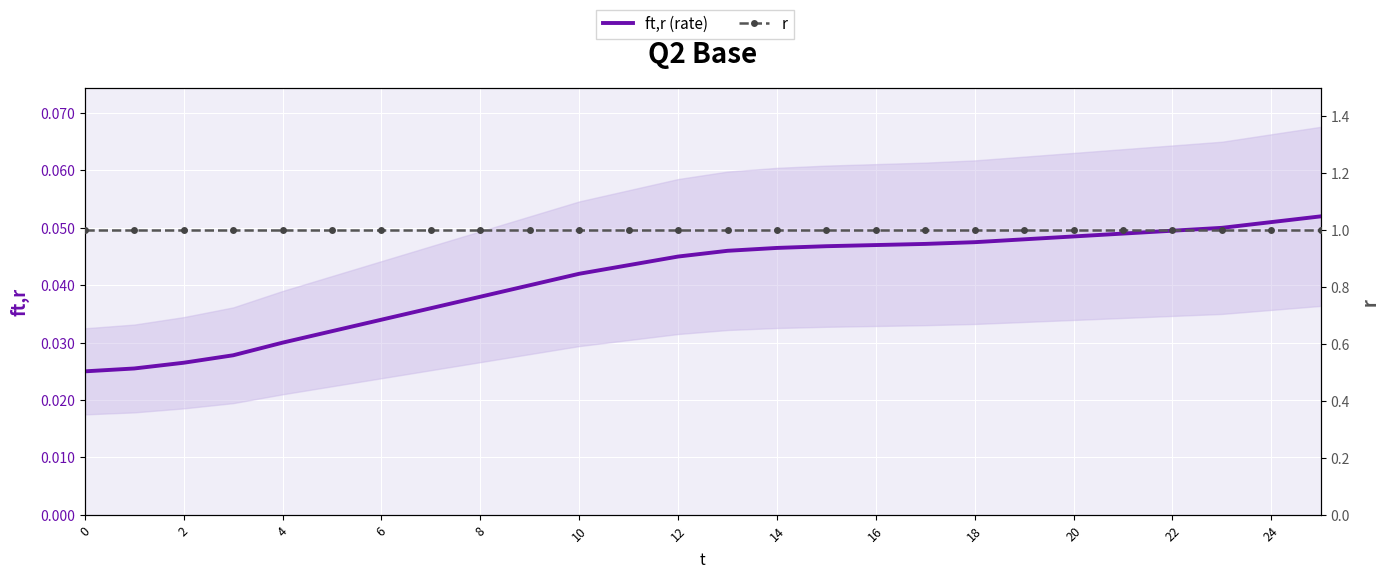

Between 22 and 22, which is larger?

22